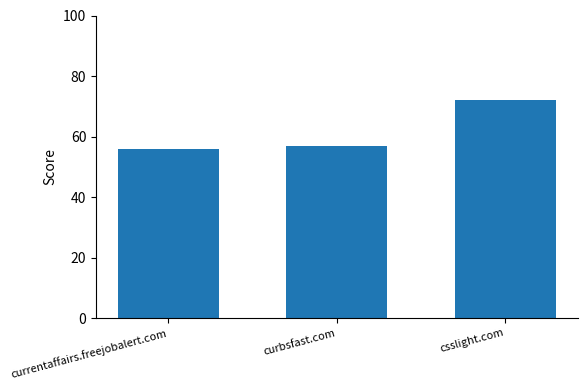

List the labels in order of value, largest first.

csslight.com, curbsfast.com, currentaffairs.freejobalert.com